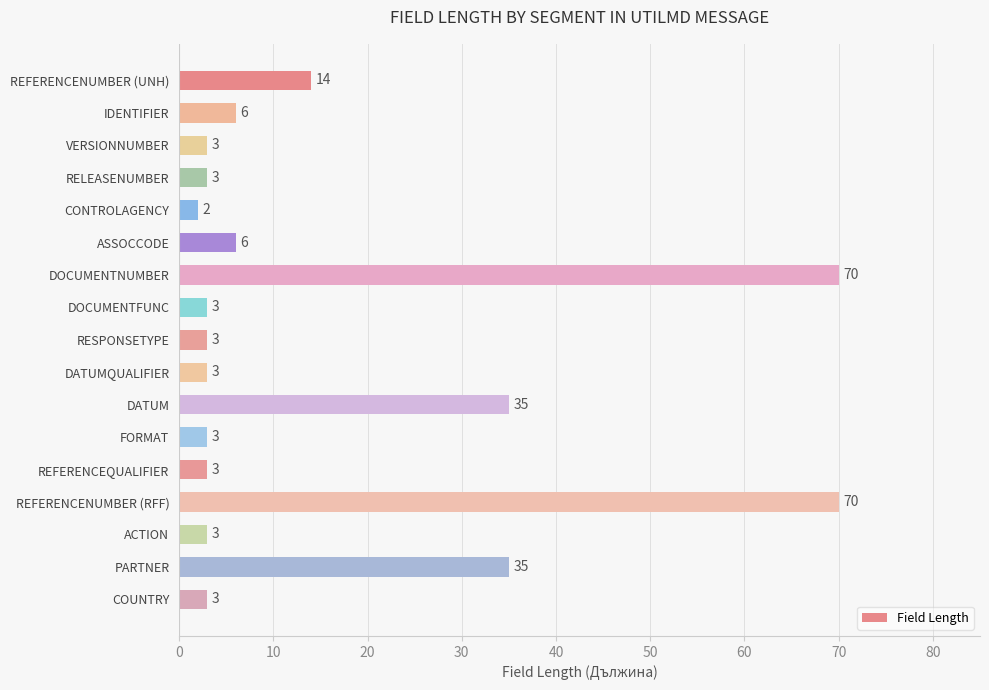

Which label corresponds to the smallest value in the chart?

CONTROLAGENCY